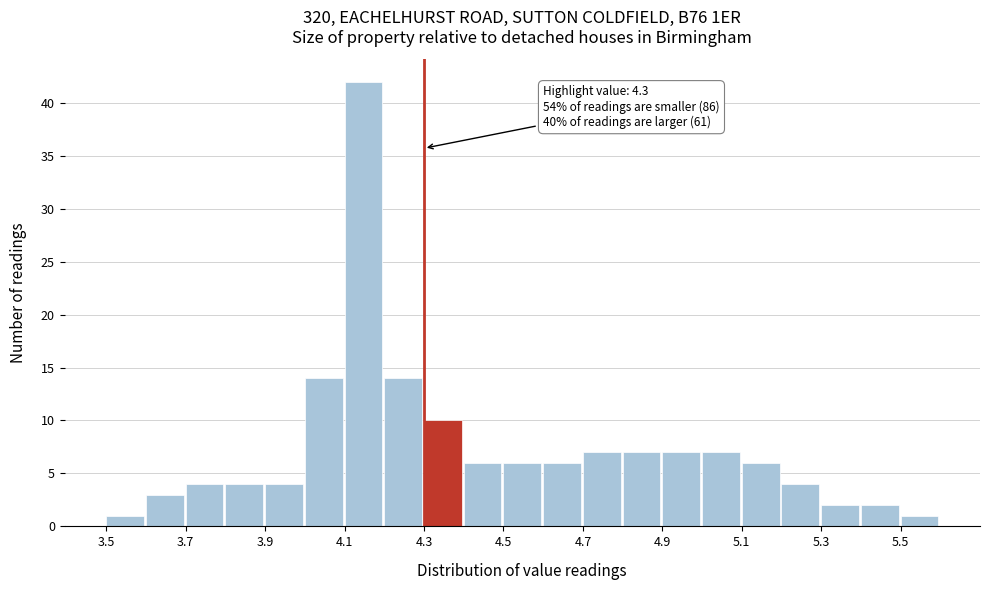

Which range on the x-axis has the tallest bar?

4.1 to 4.2